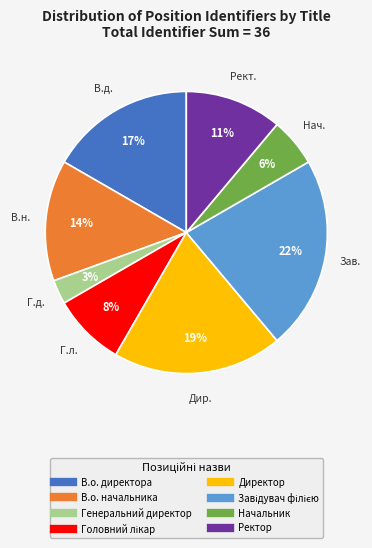

The В.о. директора slice represents 30% of the pie. True or false?

False